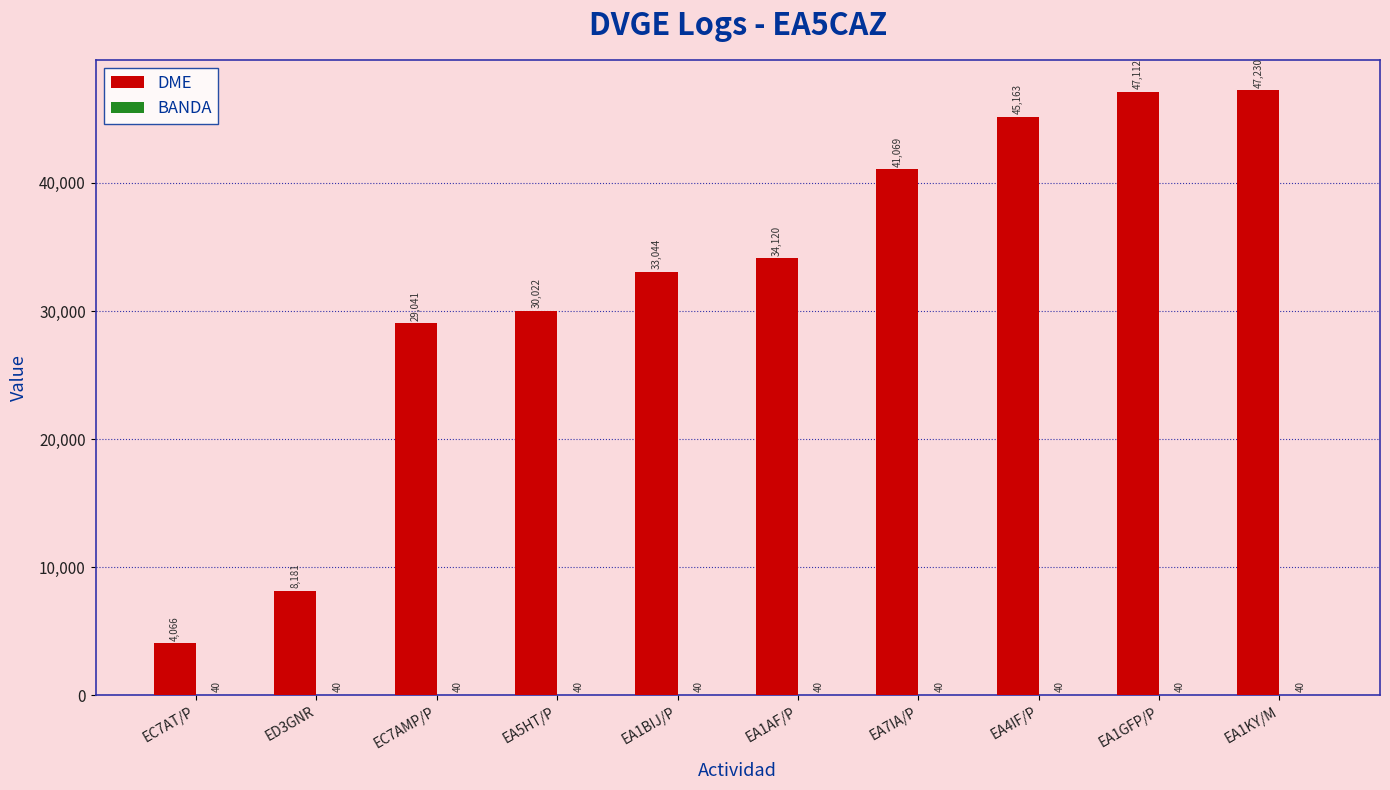

What is the greatest value displayed?

47230